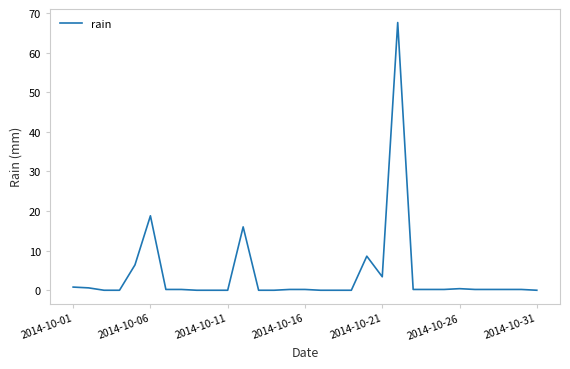

What is the maximum value shown in the chart?

67.6